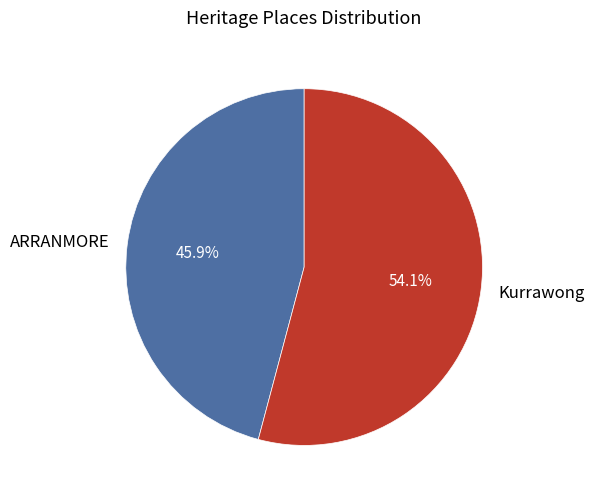

What percentage is the Kurrawong slice, to the nearest percent?

54%